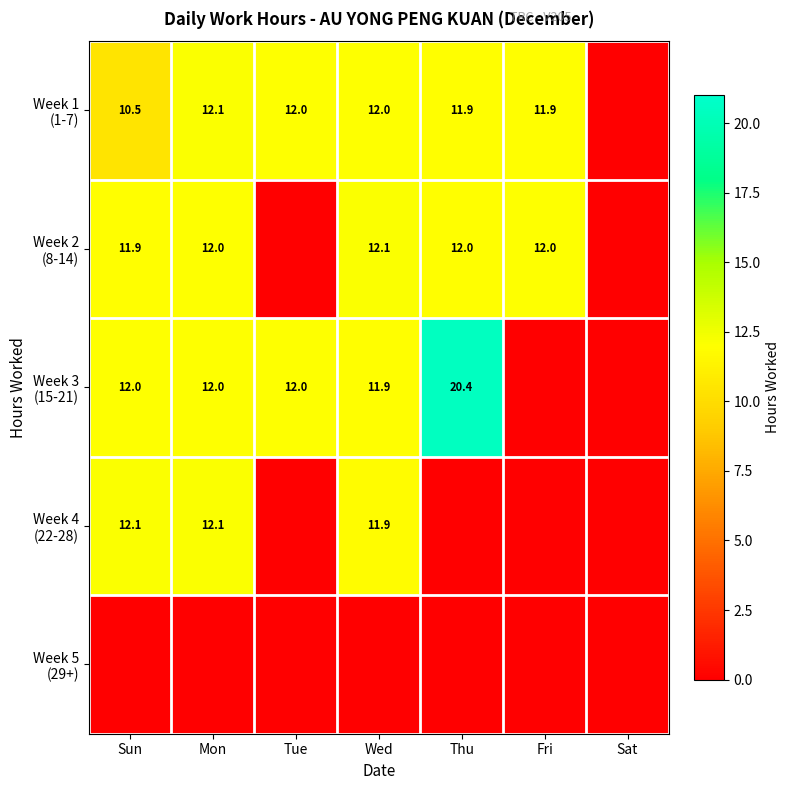

How many values in the Week 3 (15-21) series are below 11?

2